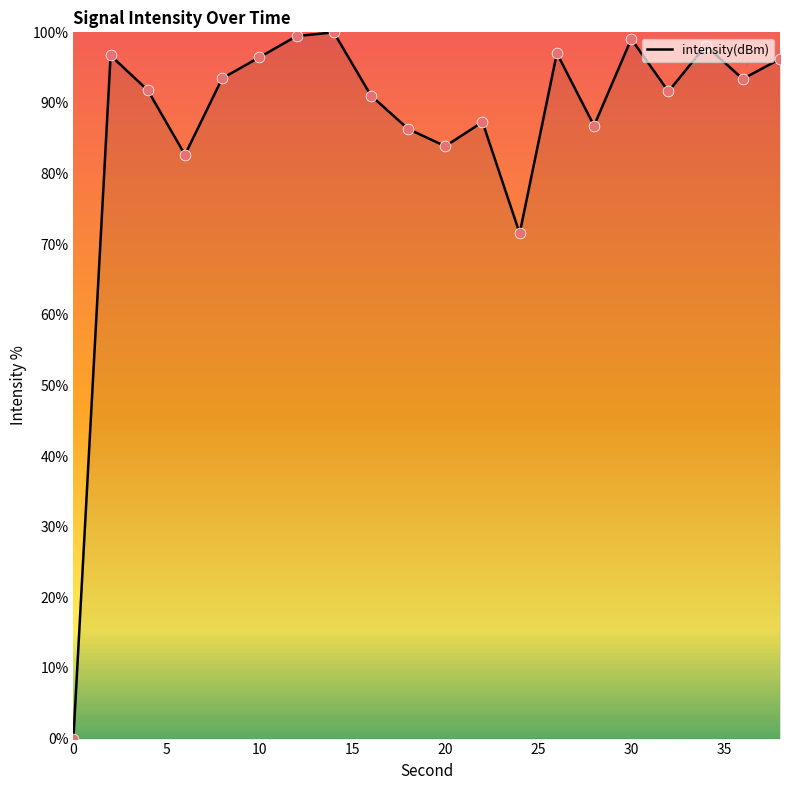

What is the maximum value shown in the chart?

100.0